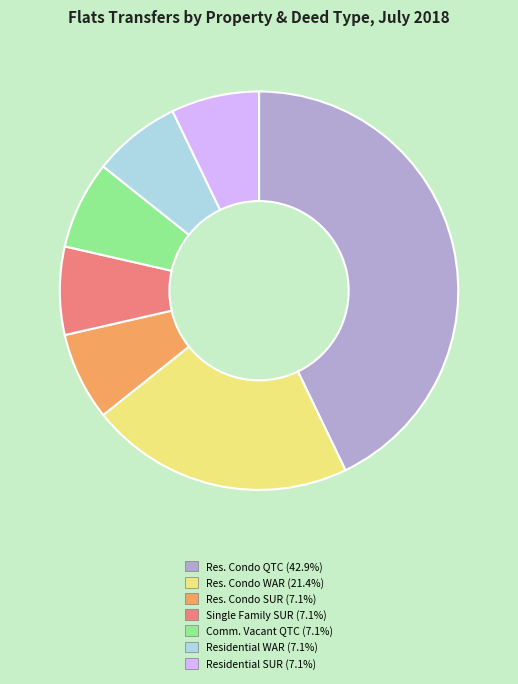

Does Res. Condo QTC (42.9%) account for over 50% of the chart?

No